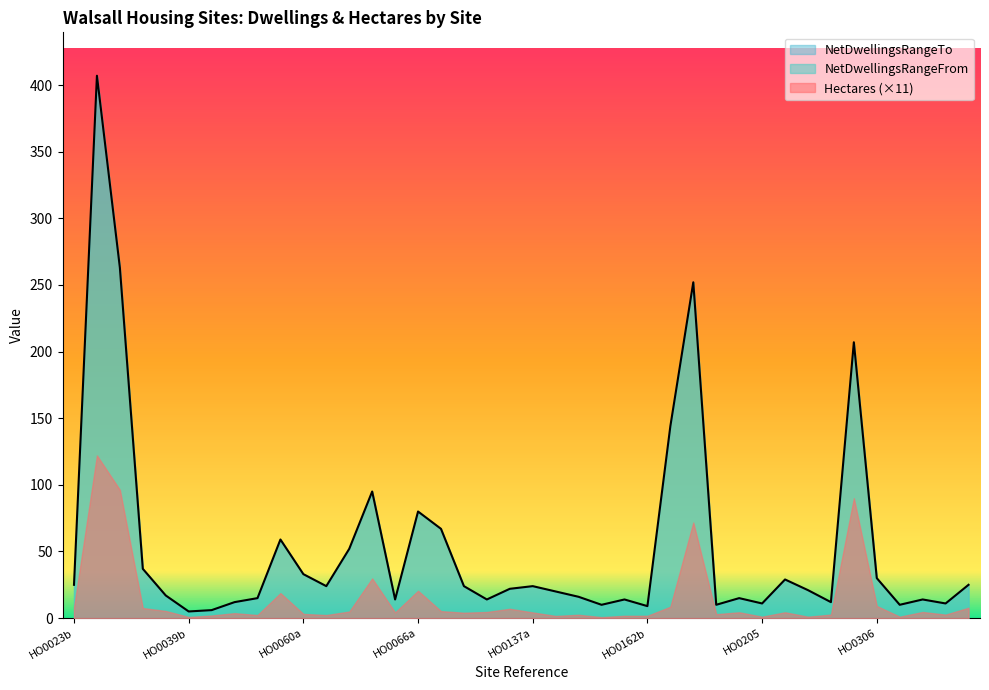

What is the difference between the Hectares values at HO0041b and HO0217b?

0.1